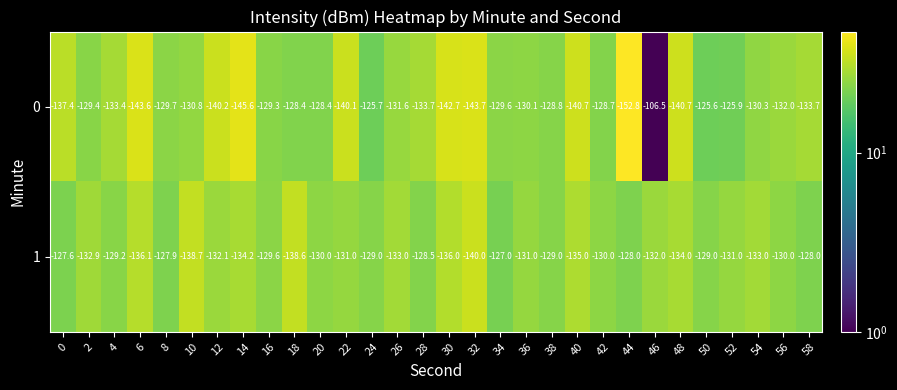

Is the value of 1 at 30 greater than the value of 0 at 14?

Yes